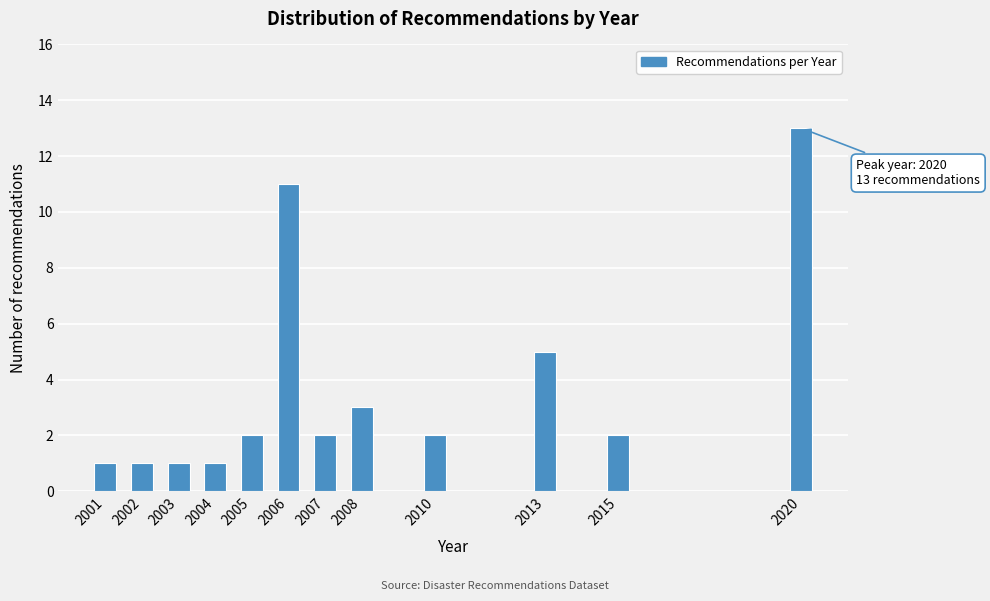

Reading left to right, transcribe all the data shown in this chart.

1	1	1	1	2	11	2	3	2	5	2	13